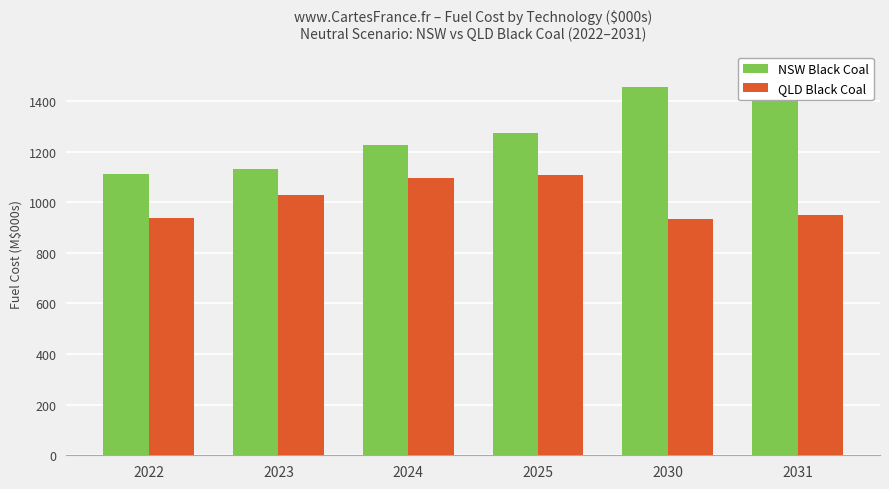

What is the difference between the QLD Black Coal values at 2023 and 2031?

76.9